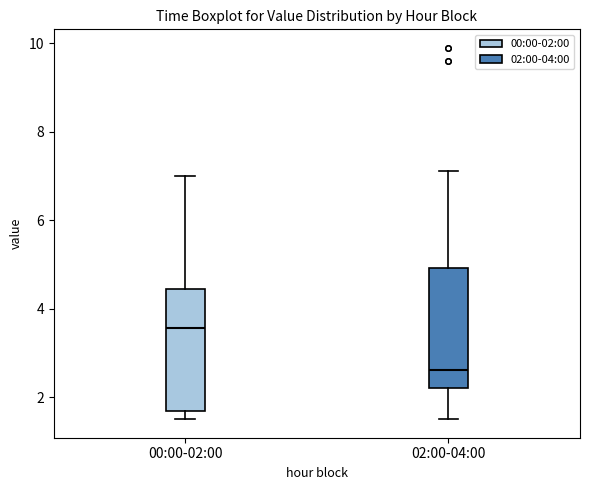

Where is the upper edge of the box for 00:00-02:00 on the y-axis? The values are not printed on the chart, so give them approximately, as read against the axis.

4.4